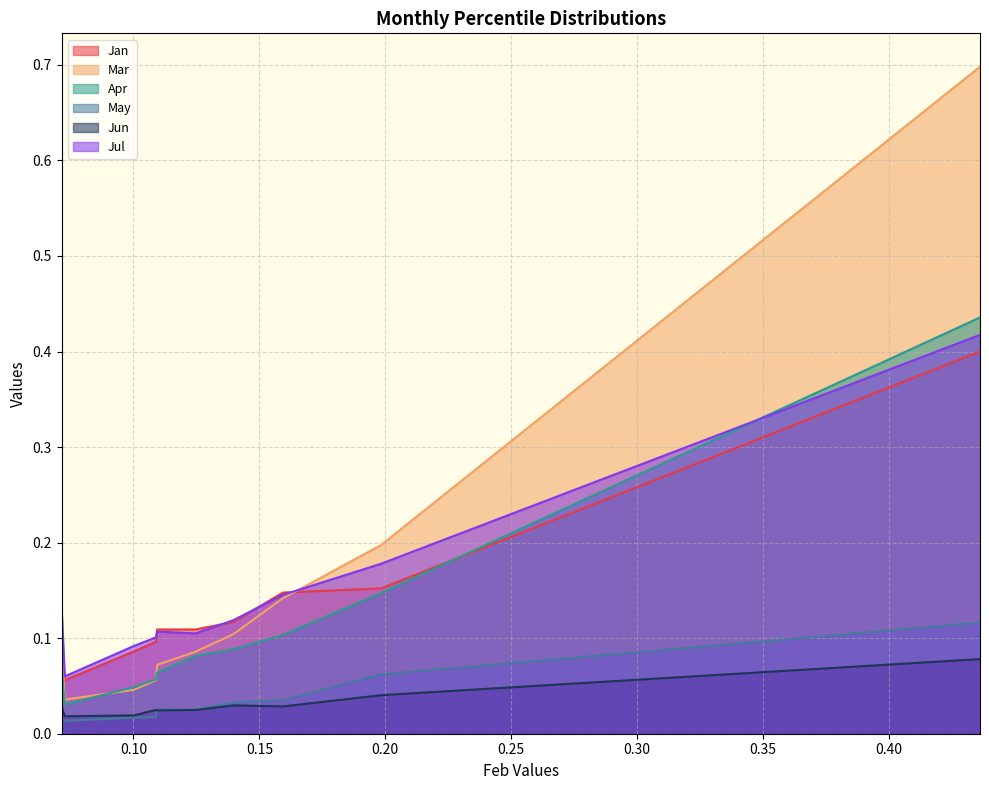

What is the sum of the Jan values at pct95 and pct55?

0.5